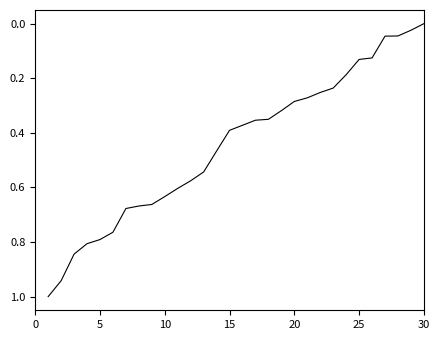

What is the difference between the maximum and minimum values?

1.0